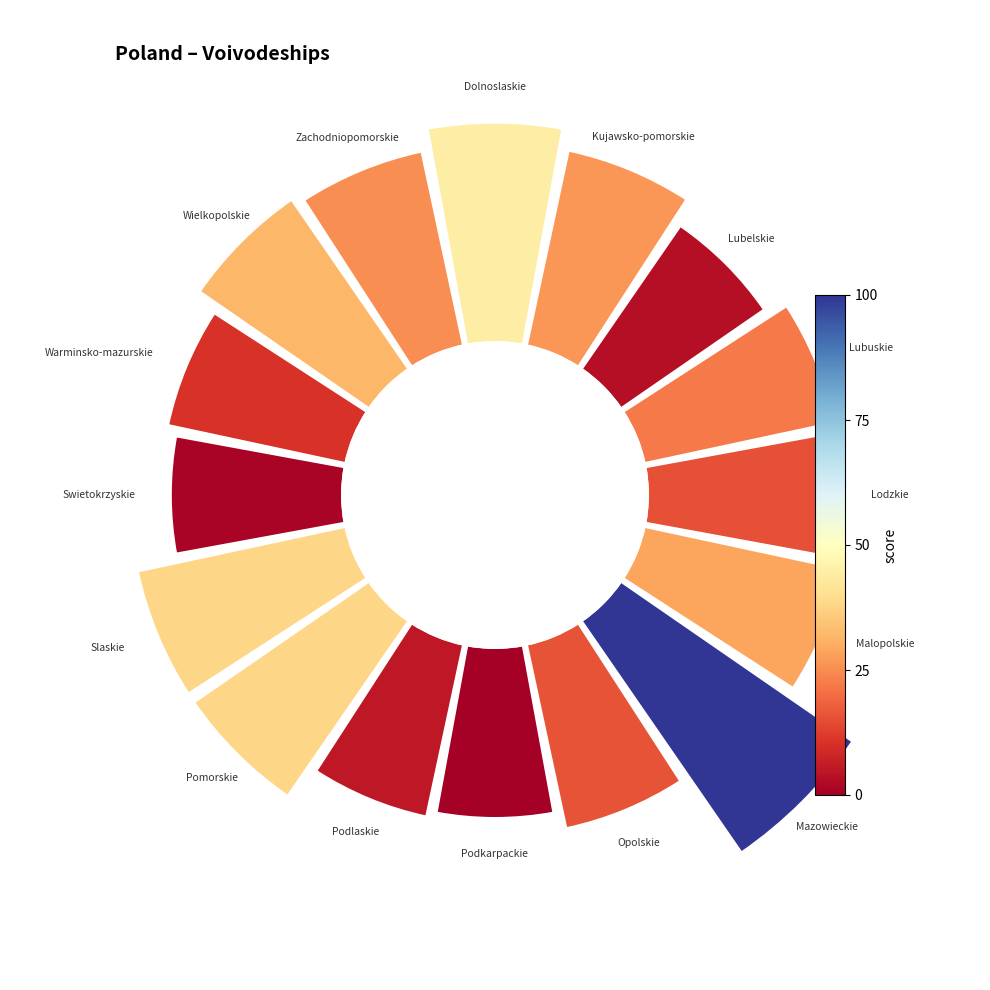

How many segments does this pie chart have?

16